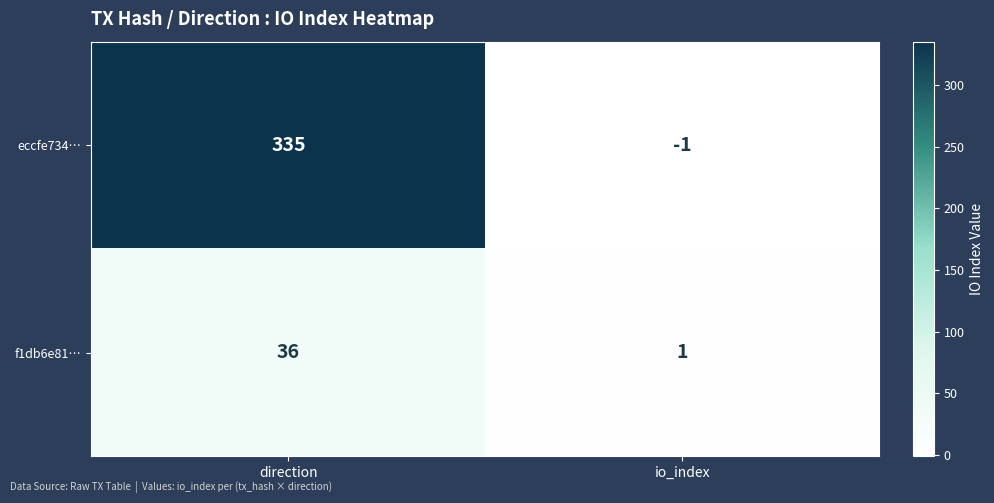

Rank the series at io_index from highest to lowest value.

f1db6e81…, eccfe734…